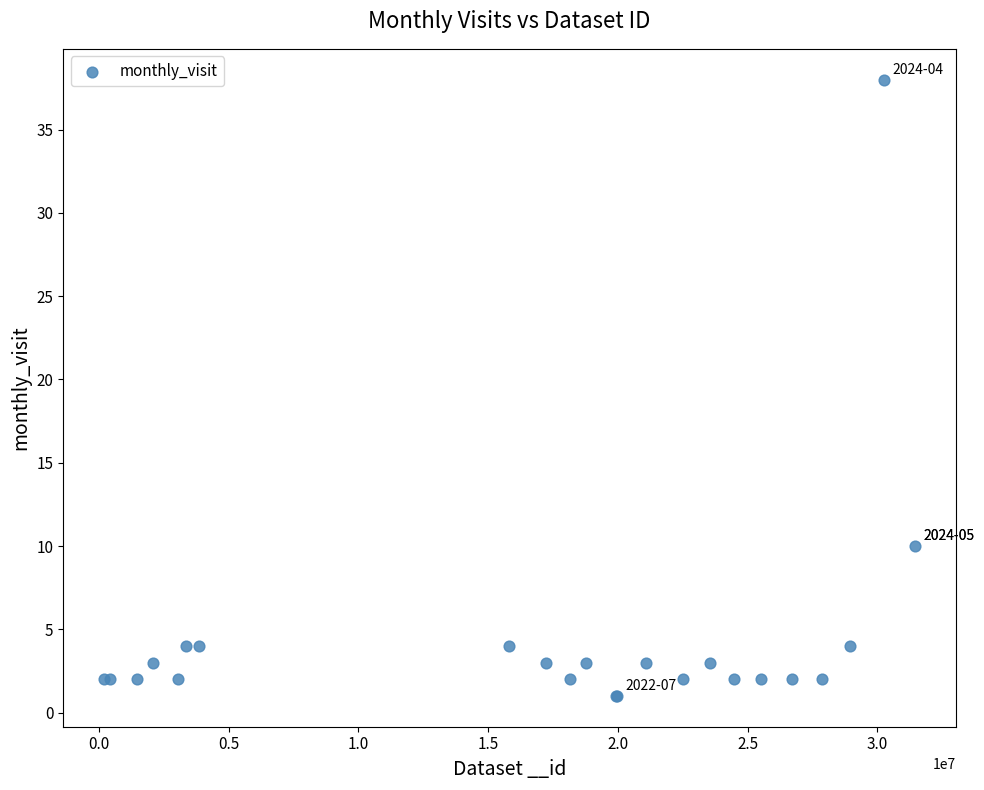

What Y value in the scatter plot is closest to 19?

10